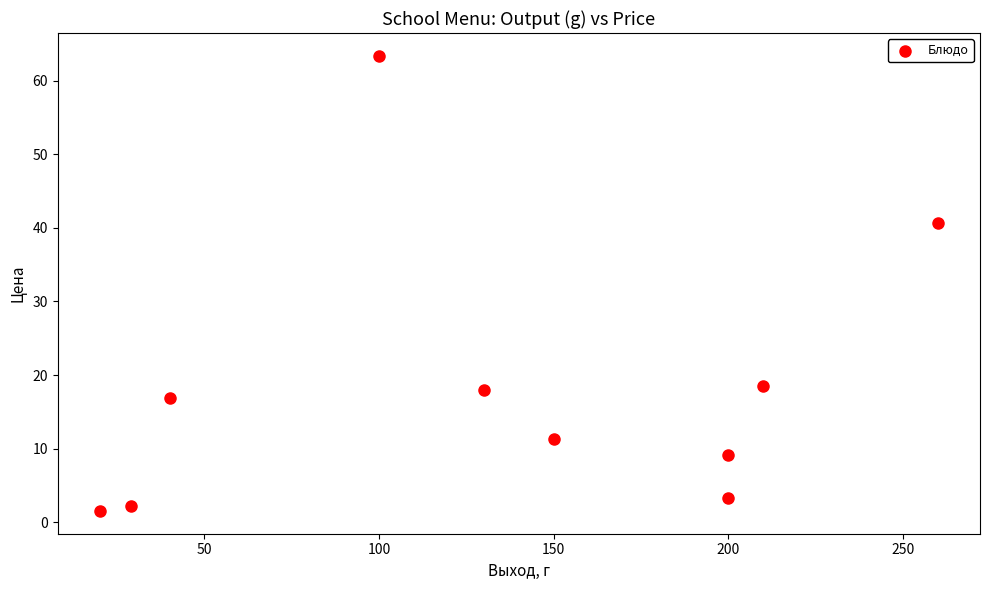

What is the range of Y values (max minus min)?

61.9